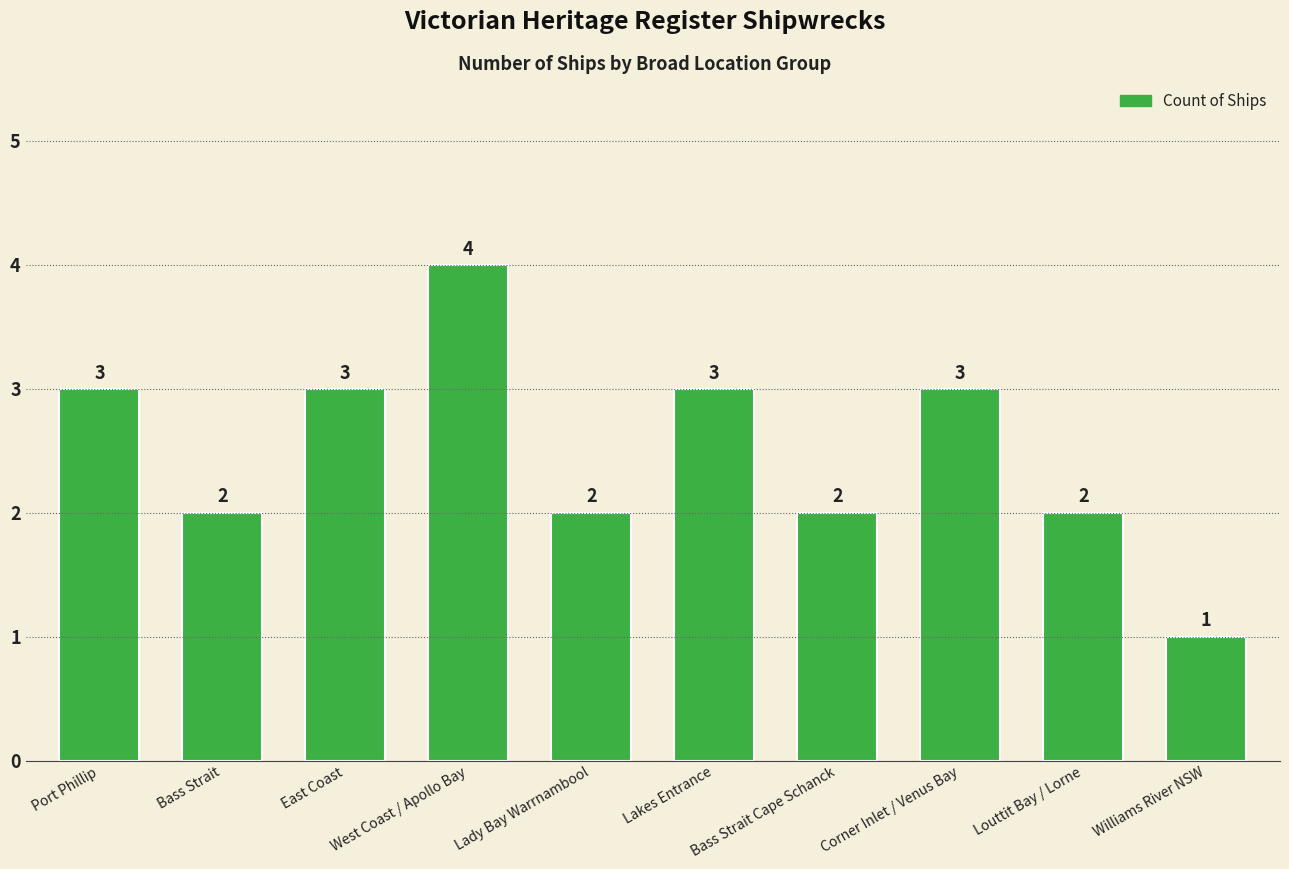

Reading right to left, transcribe all the data shown in this chart.

1	2	3	2	3	2	4	3	2	3